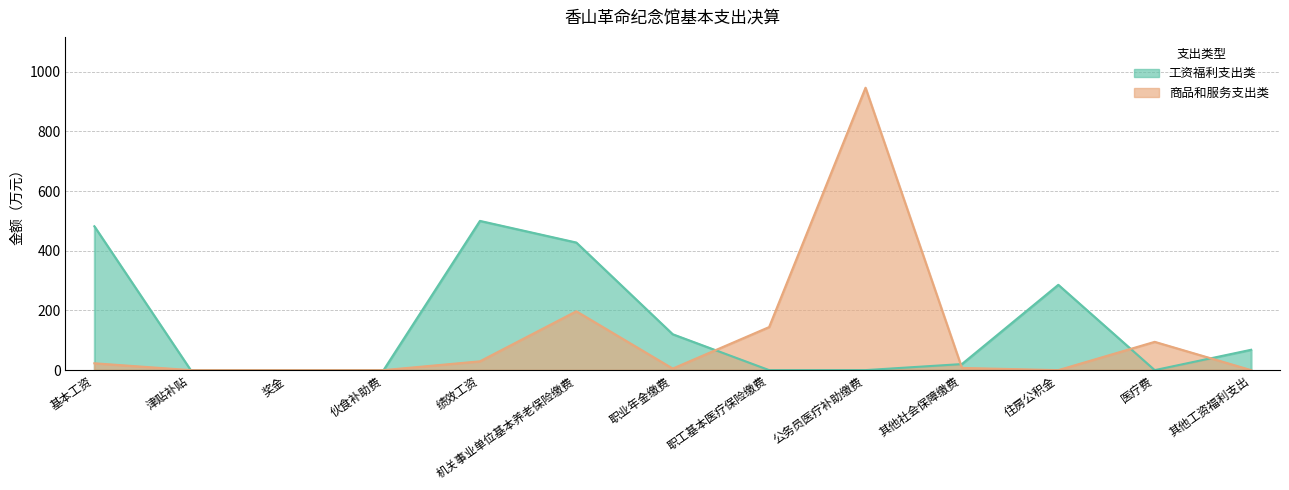

At which category is the sum across all series the highest?

公务员医疗补助缴费